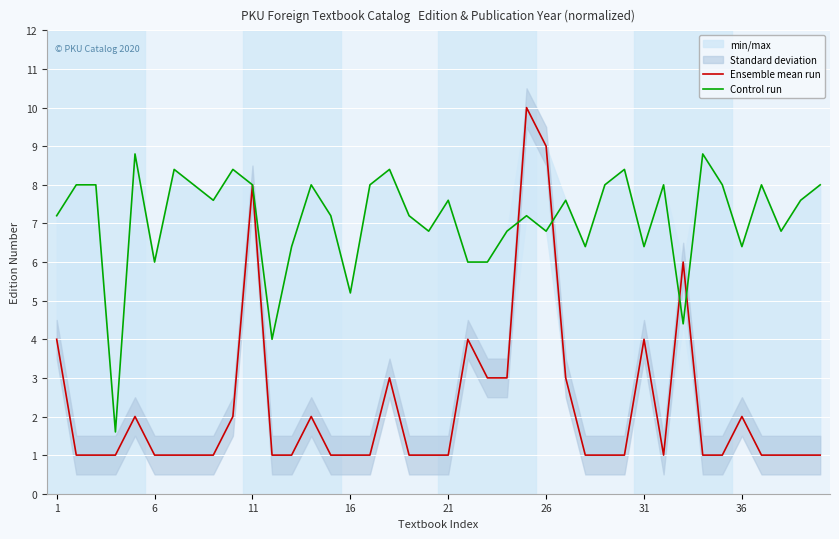

Is the value of Control run at 29 greater than the value of Ensemble mean run at 35?

Yes